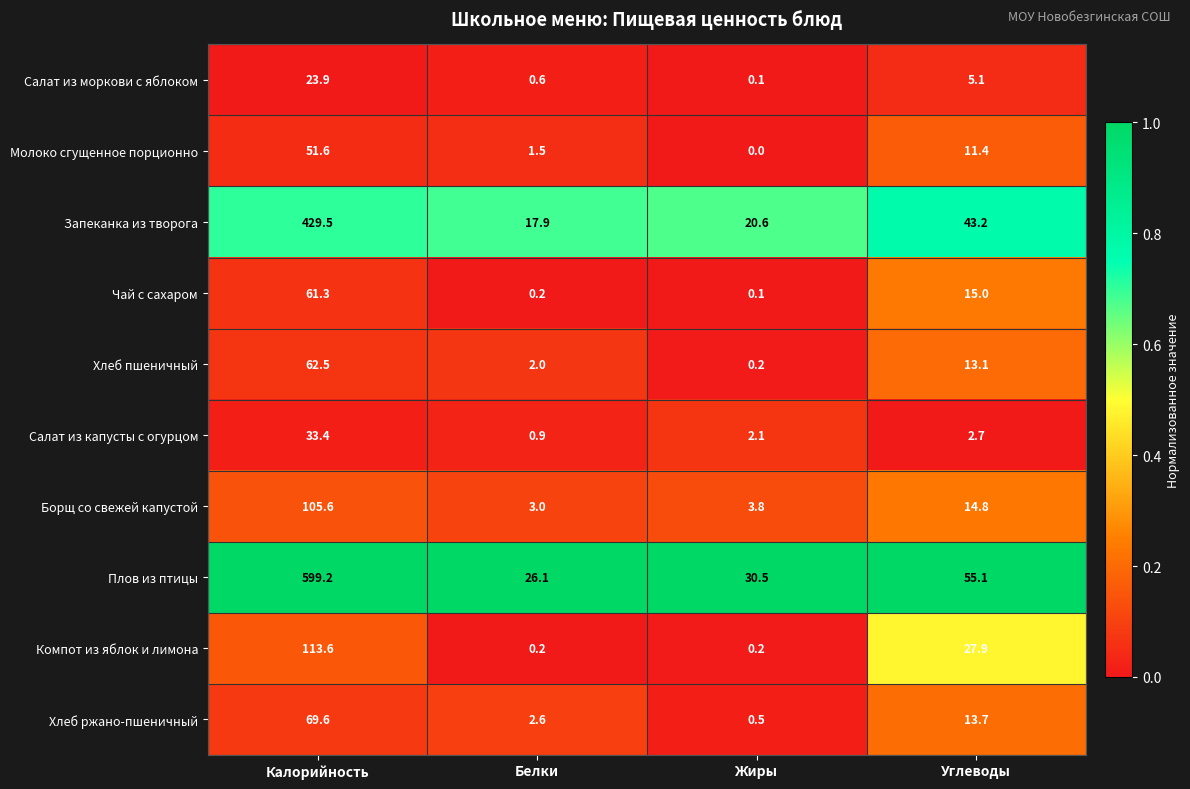

How many data points does each series have?

4